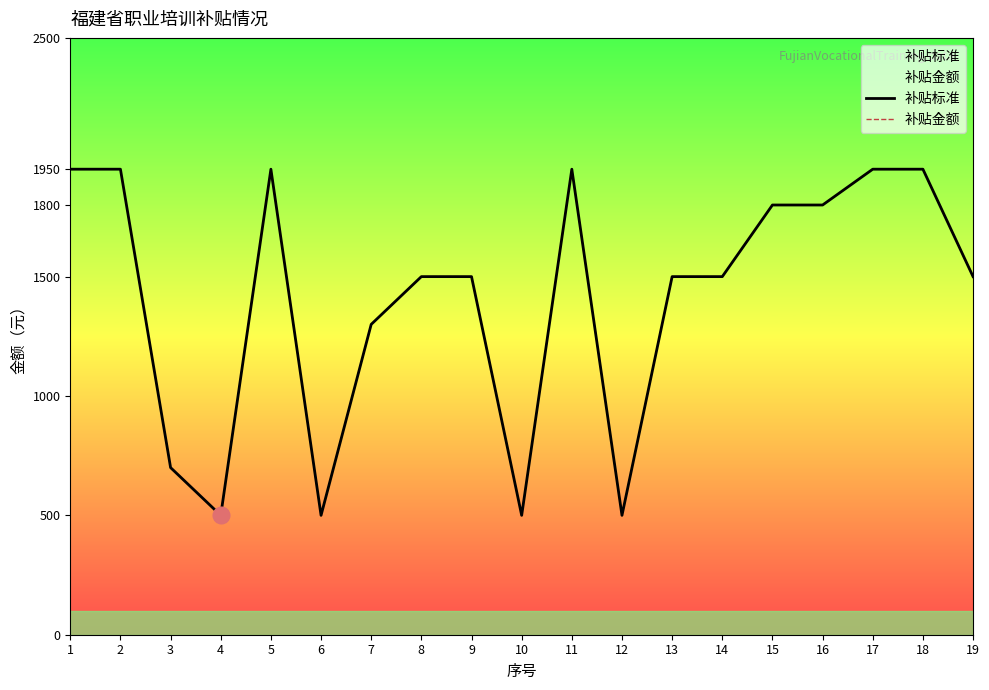

Which label corresponds to the largest value in the chart?

1